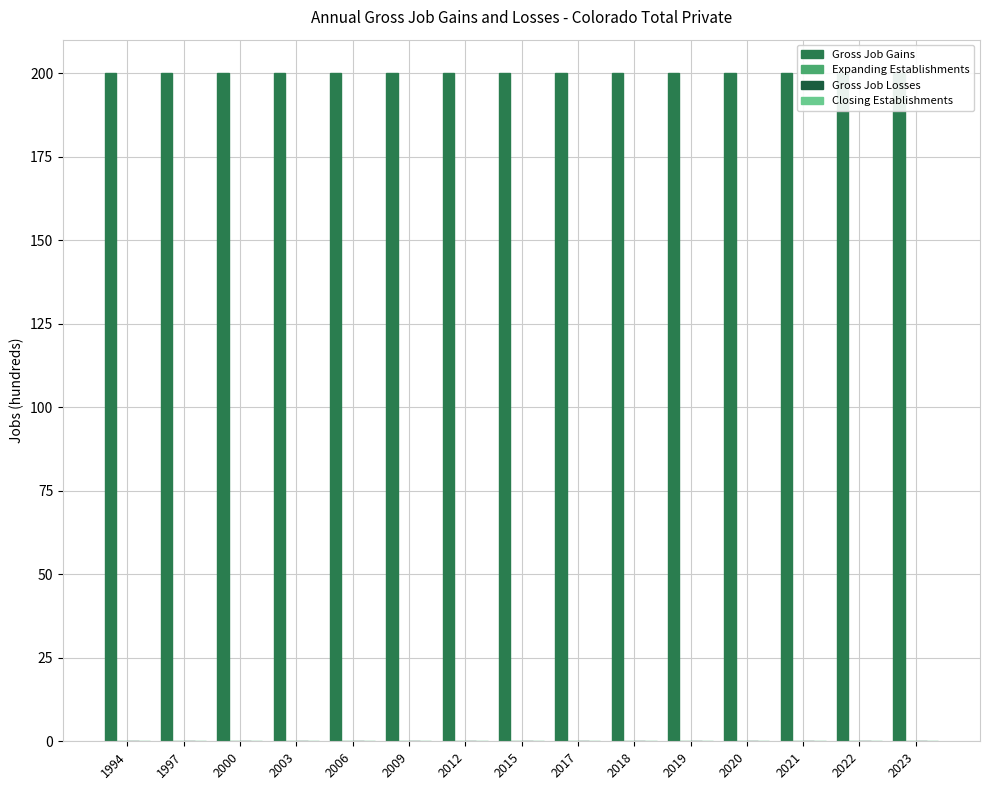

What is the maximum value for Gross Job Gains?

200